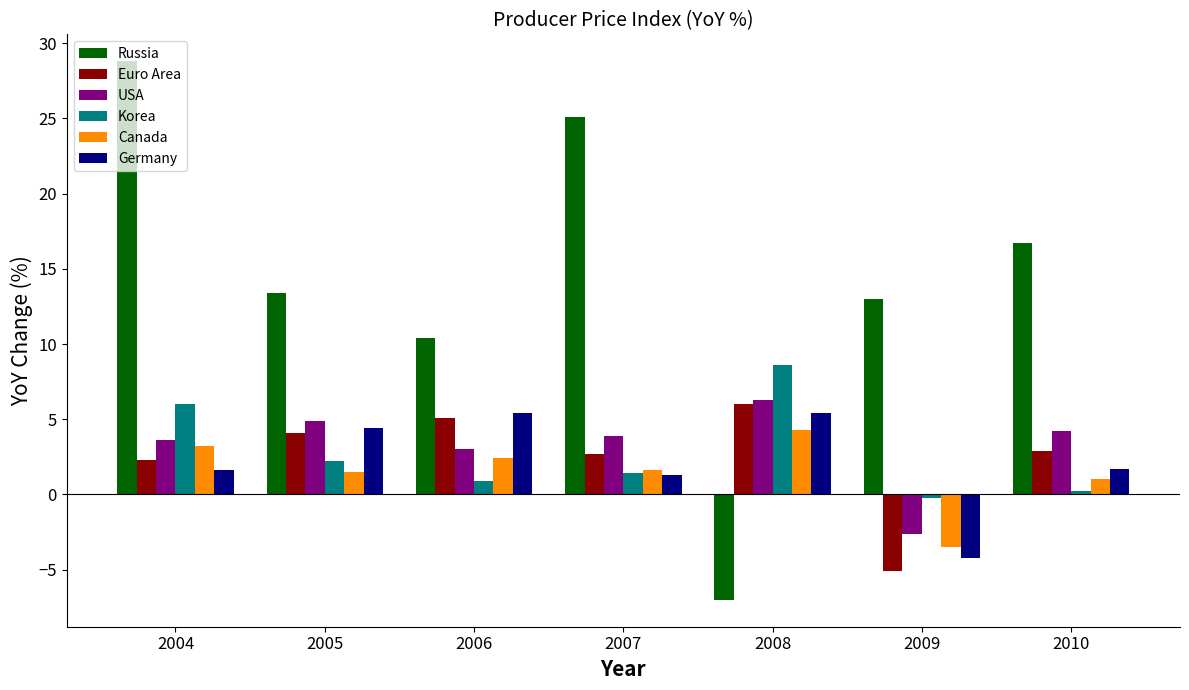

How many data points in Euro Area are above 2?

6